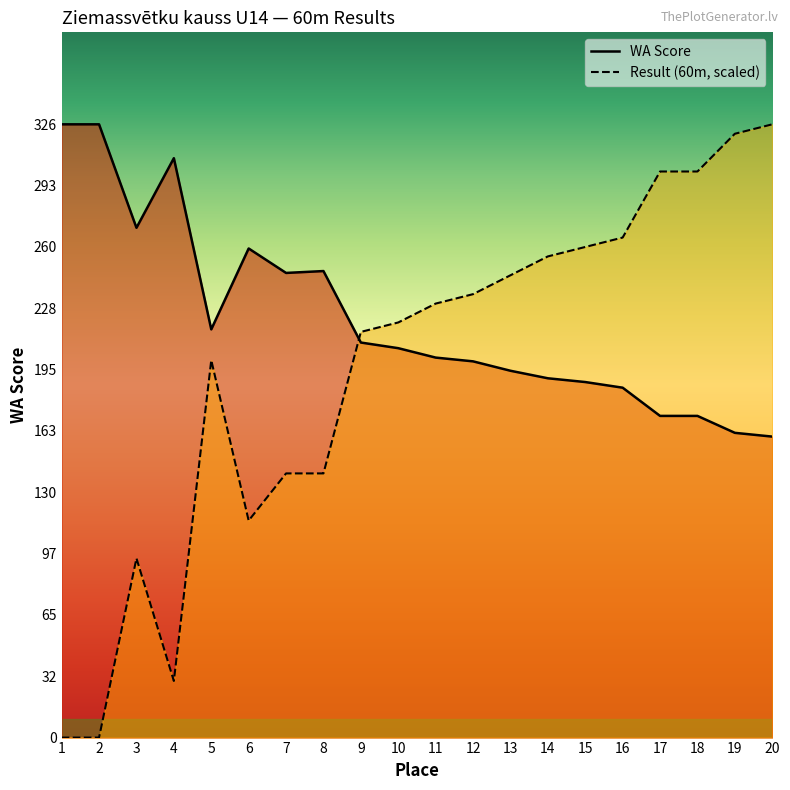

Reading left to right, what are all the values shown in this chart?

WA Score: 326.0	326.0	271.0	308.0	217.0	260.0	247.0	248.0	210.0	207.0	202.0	200.0	195.0	191.0	189.0	186.0	171.0	171.0	162.0	160.0
Result (60m, scaled): 0.0	0.0	95.3	30.1	200.6	115.4	140.4	140.4	215.7	220.7	230.7	235.7	245.8	255.8	260.8	265.8	300.9	300.9	321.0	326.0